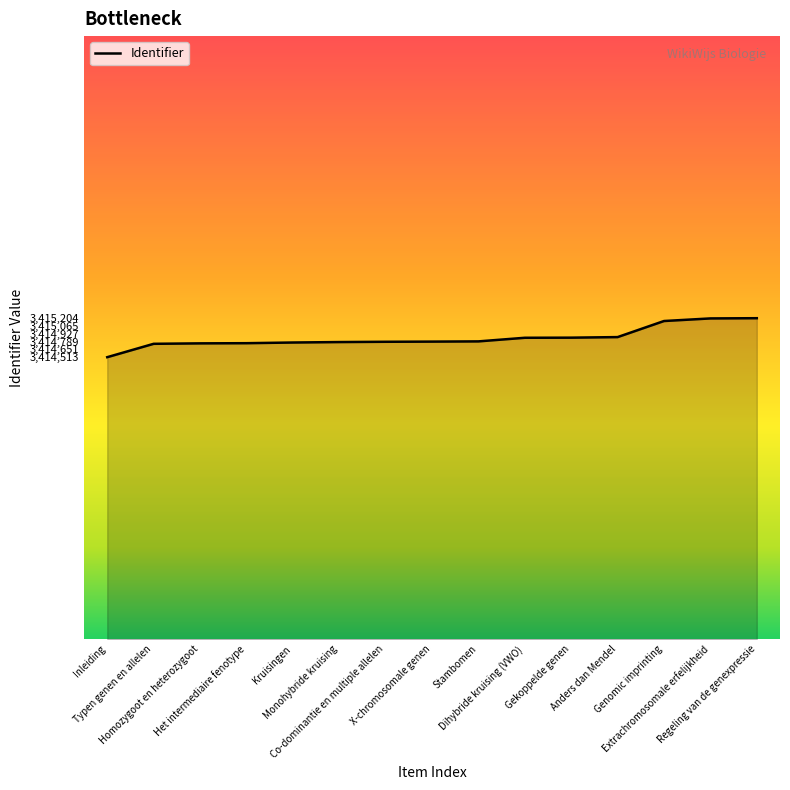

What is the difference between the maximum and minimum values?

691